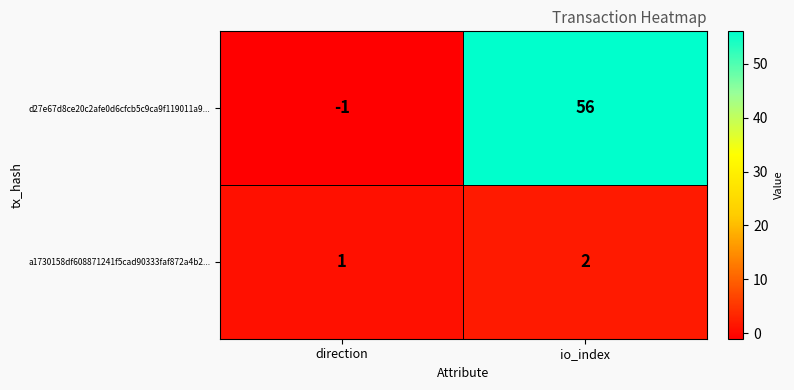

Reading right to left, list all the values displayed in this chart.

d27e67d8ce20c2afe0d6cfcb5c9ca9f119011a9...: io_index=56	direction=-1
a1730158df608871241f5cad90333faf872a4b2...: io_index=2	direction=1